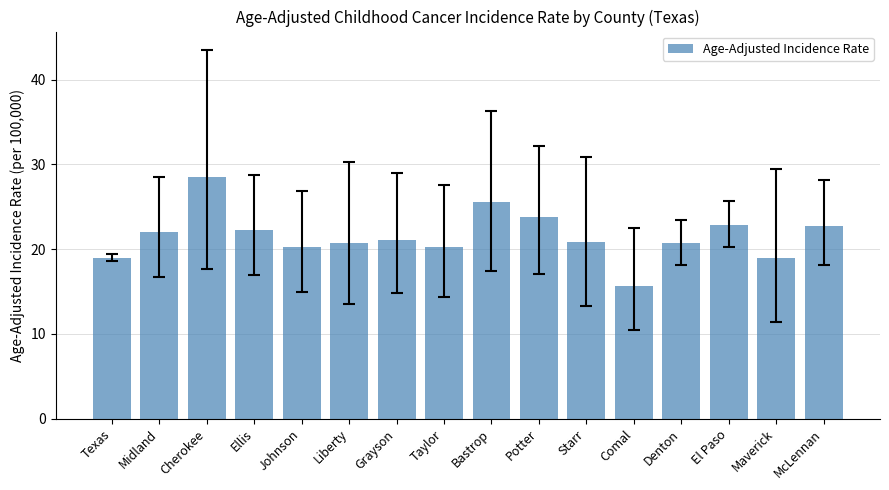

What is the change in value from Cherokee to Potter?

-4.7